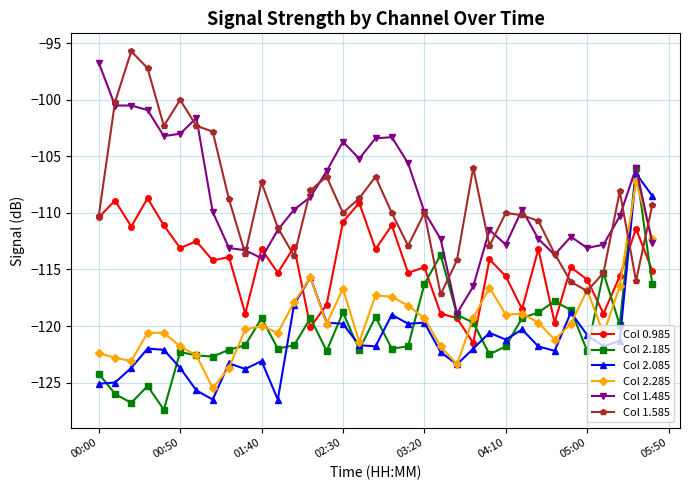

How many series are shown in this chart?

6